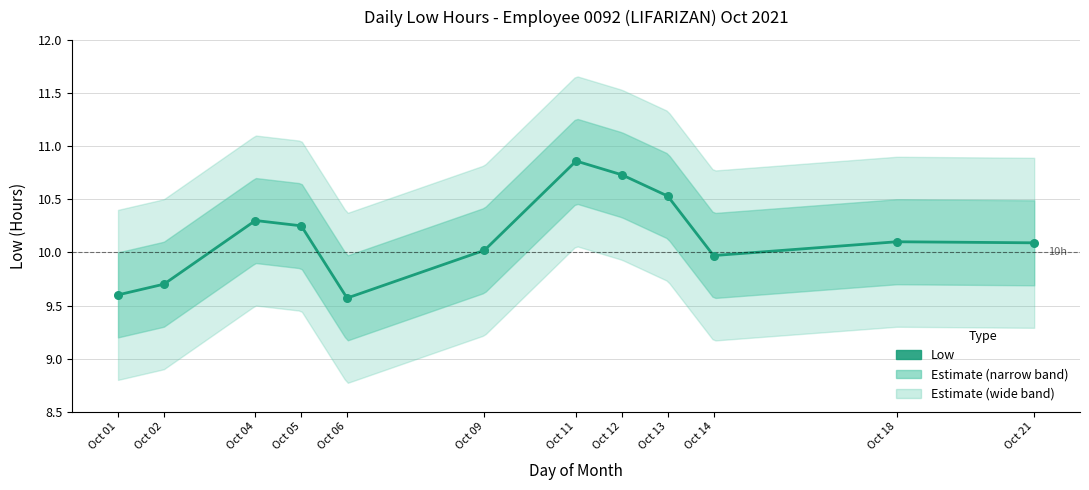

Which has a higher value, Oct 11 or Oct 02?

Oct 11